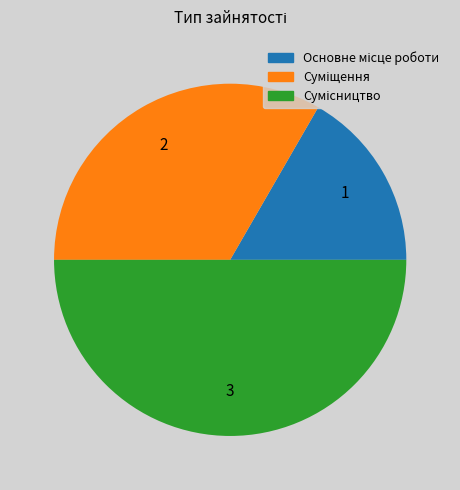

Rank the categories by value from lowest to highest.

Основне місце роботи, Суміщення, Сумісництво